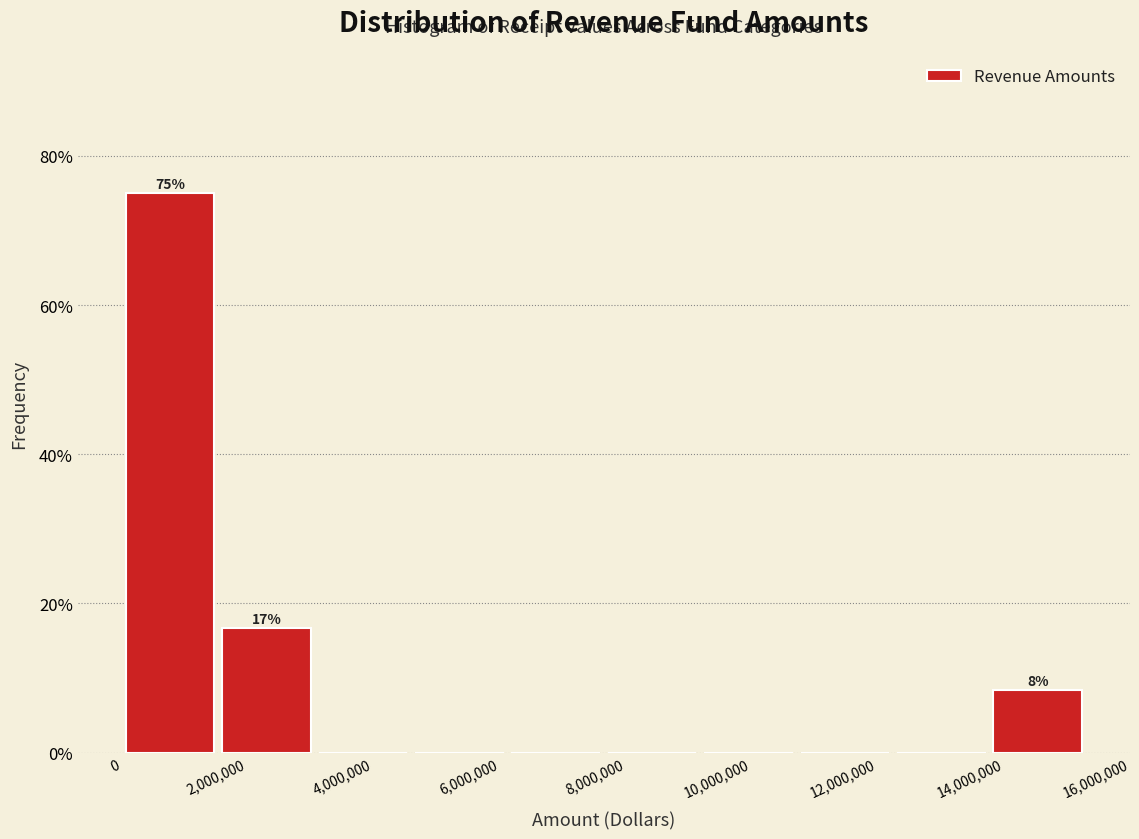

Over which range of the x-axis is the bar tallest?

0 to 1600000